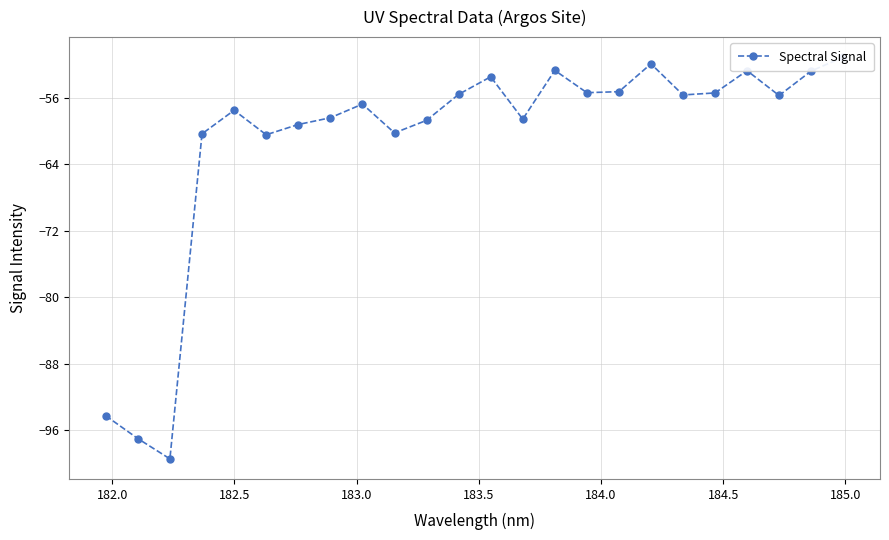

What is the sum of all values?

-1468.6